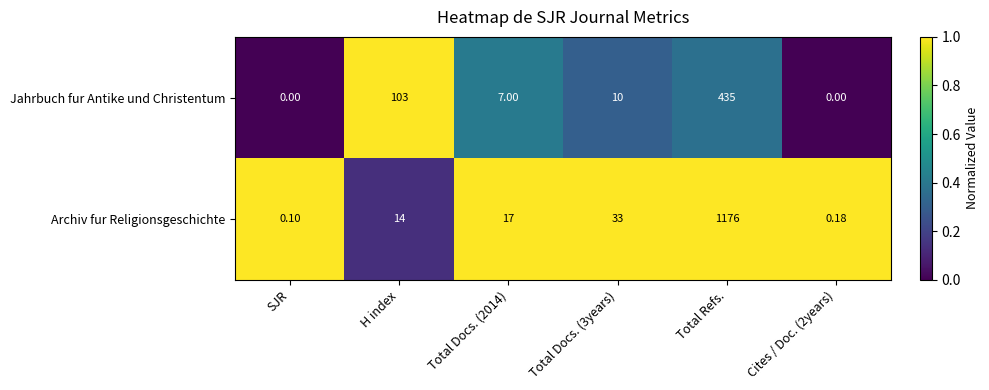

Which series changed the most between Total Docs. (2014) and Total Refs.?

Archiv fur Religionsgeschichte